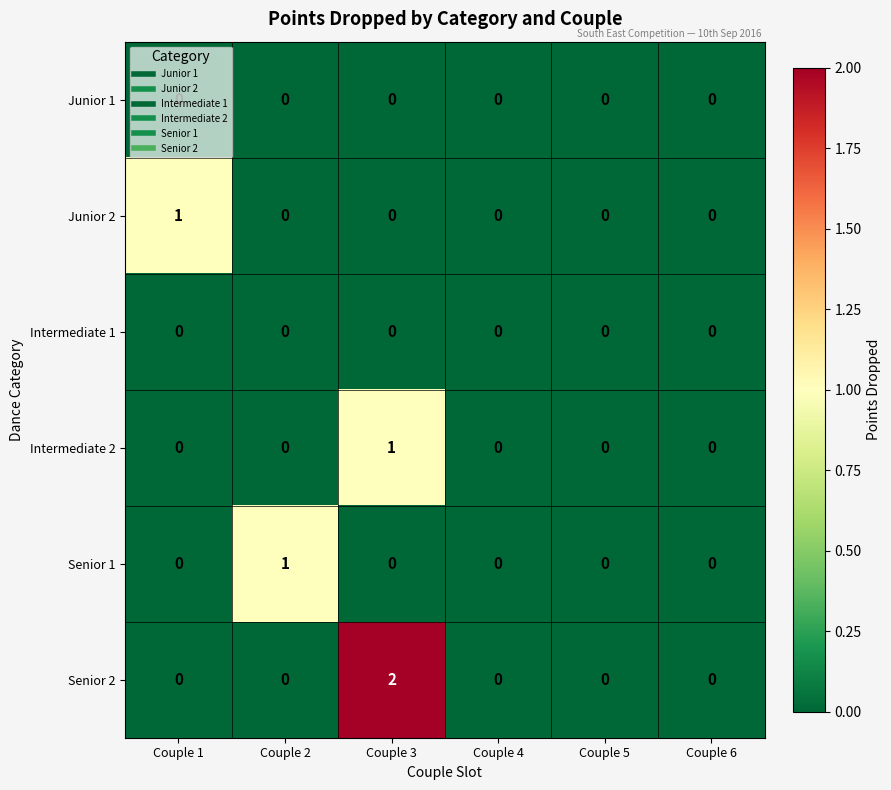

Which category has the highest value across all series?

Couple 3